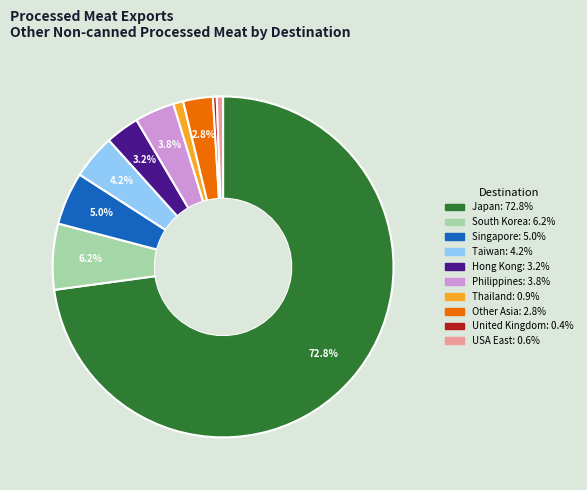

Does any single category account for the majority?

Yes